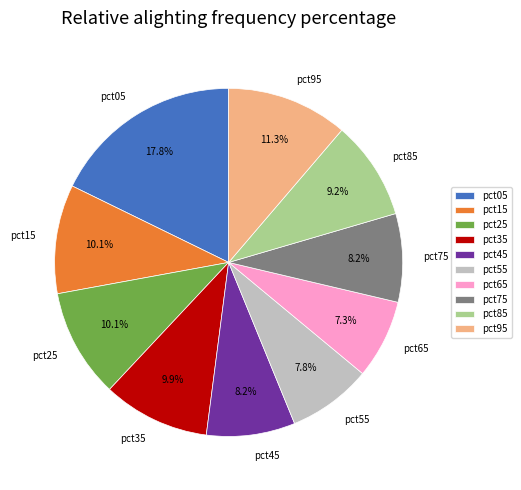

Count the number of slices in the pie.

10